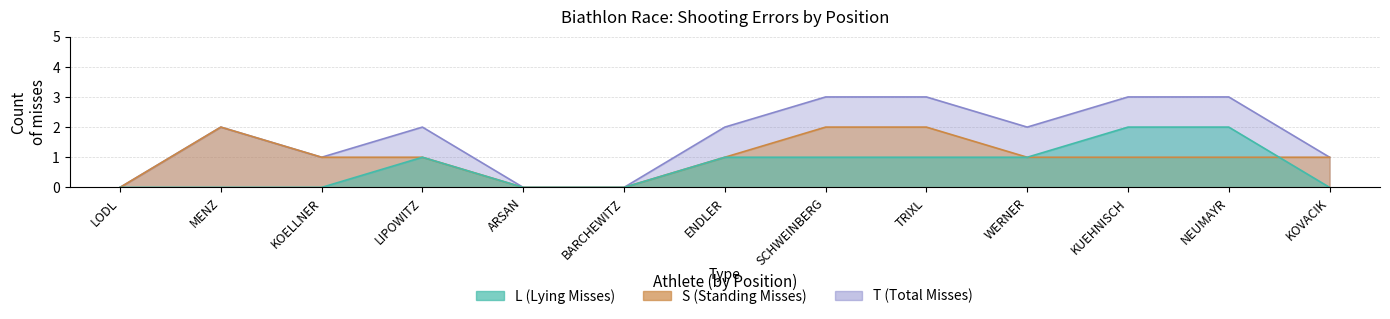

Rank the series by their average value, from lowest to highest.

L, S, T